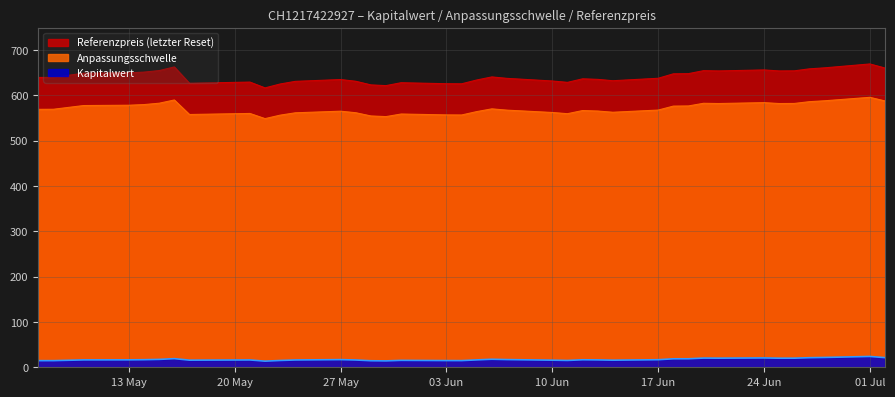

True or false: Referenzpreis has more than 2 points higher than both neighbors.

True